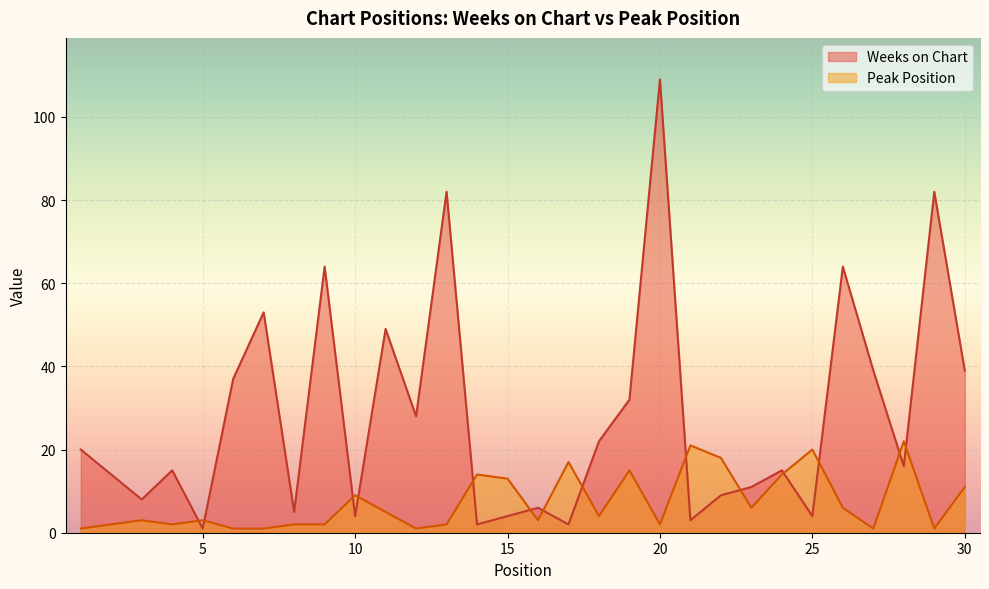

What is the maximum value for Peak Position?

22